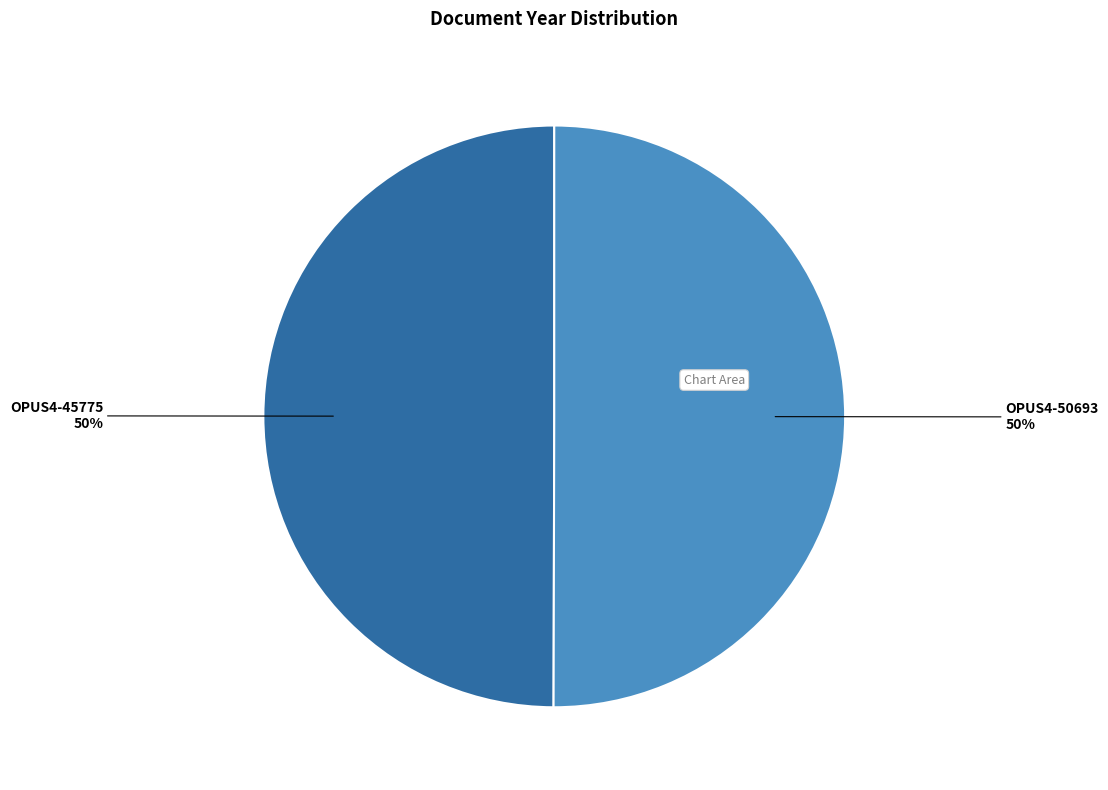

Approximately how many times larger is the value at OPUS4-45775 compared to OPUS4-50693?

1.0